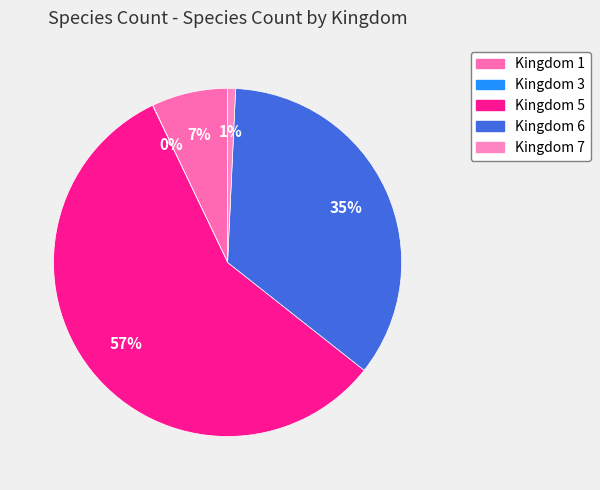

How many segments does this pie chart have?

5